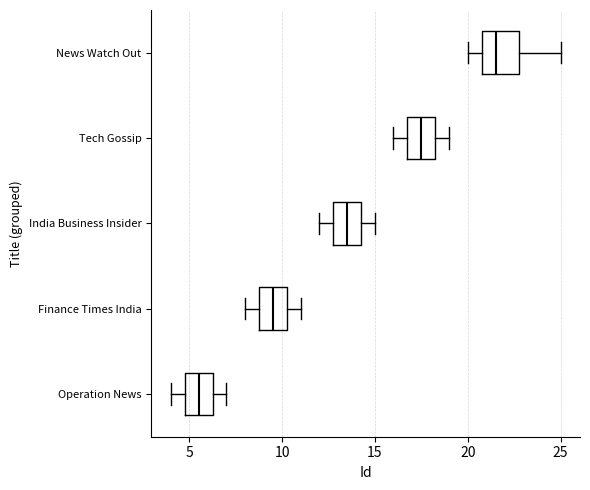

Which box is the widest, from its left edge to its right edge?

News Watch Out